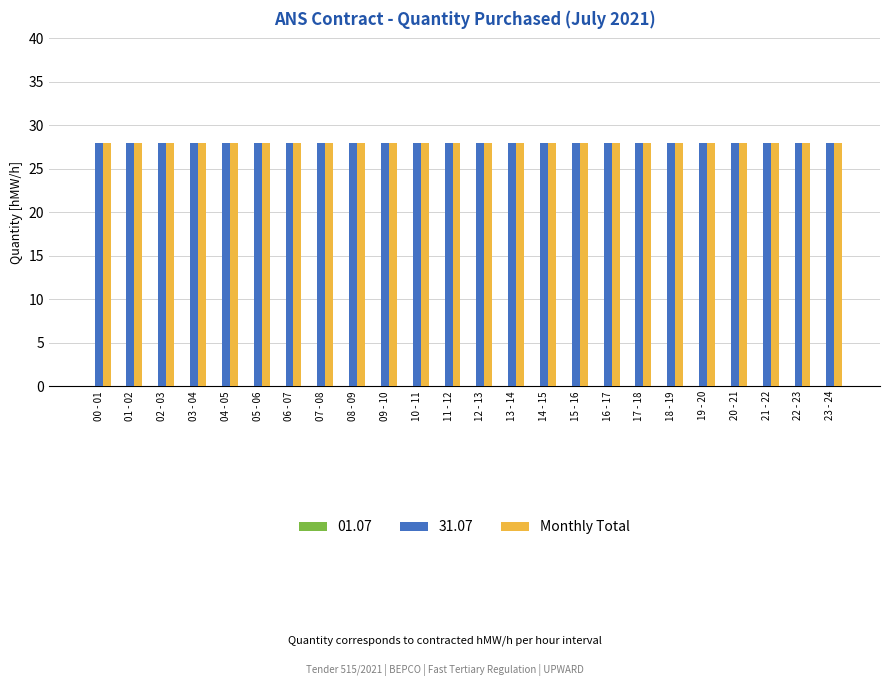

True or false: 31.07 has a value of 19 at 07 - 08.

False